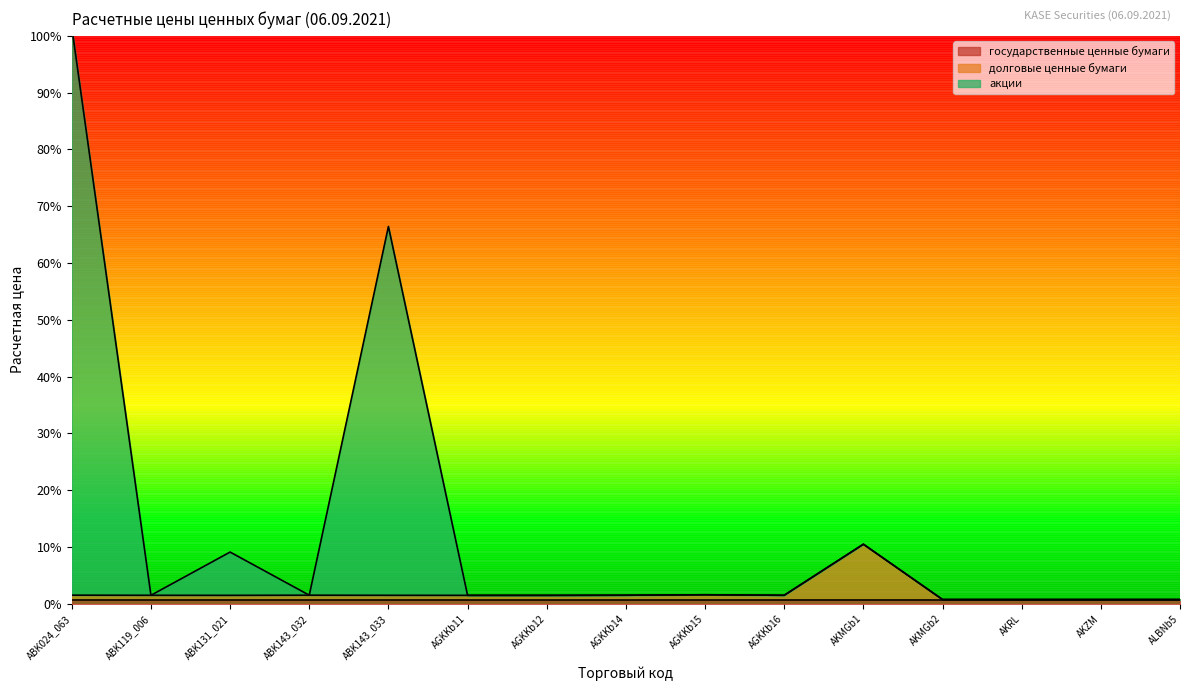

Is it true that долговые ценные бумаги equals 0.0 at AKRL?

True